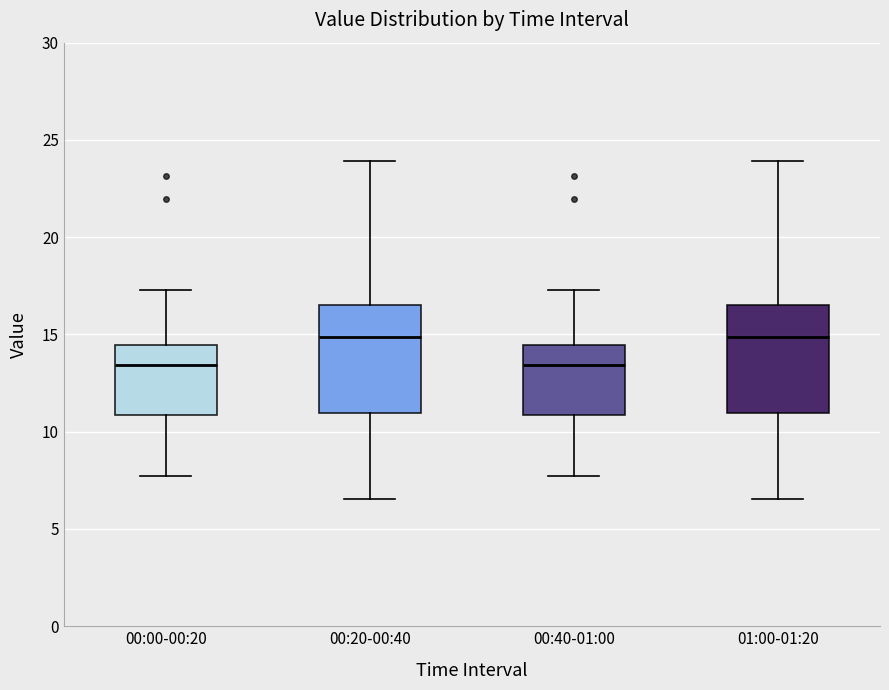

Where does the lower whisker of the box for 00:20-00:40 end on the y-axis? The values are not printed on the chart, so give them approximately, as read against the axis.

6.5